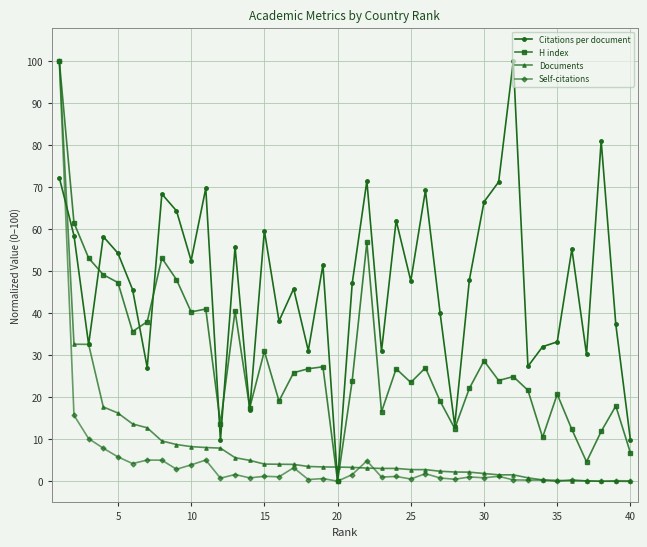

What is the value of the H index point at the 3rd from the left?

53.1